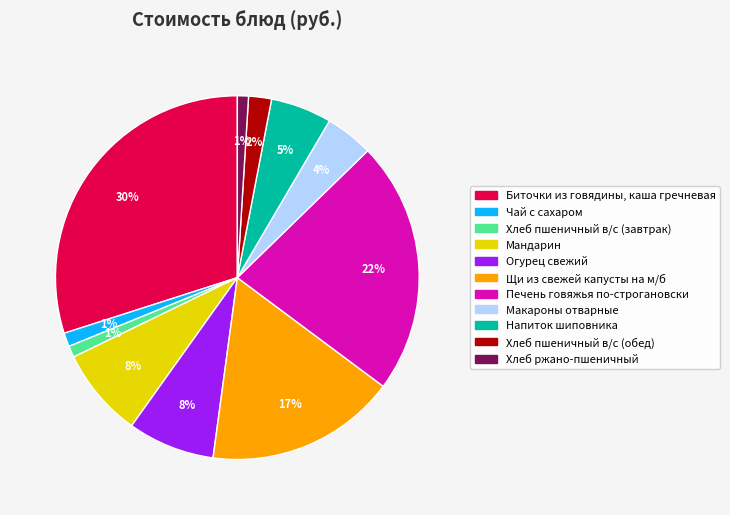

Is Мандарин the majority of the pie?

No